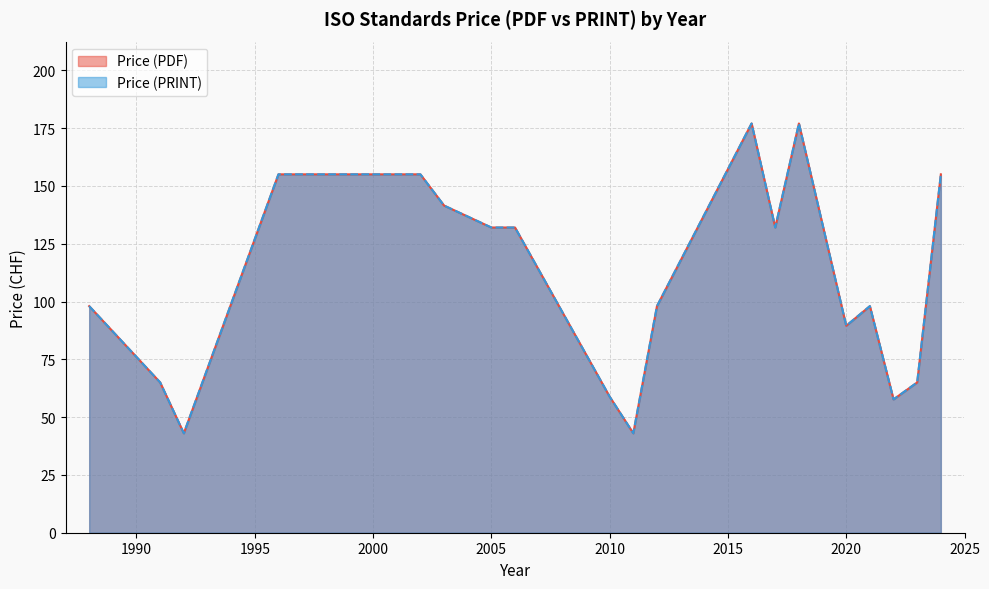

True or false: Price (PRINT) and Price (PDF) intersect in this chart.

False